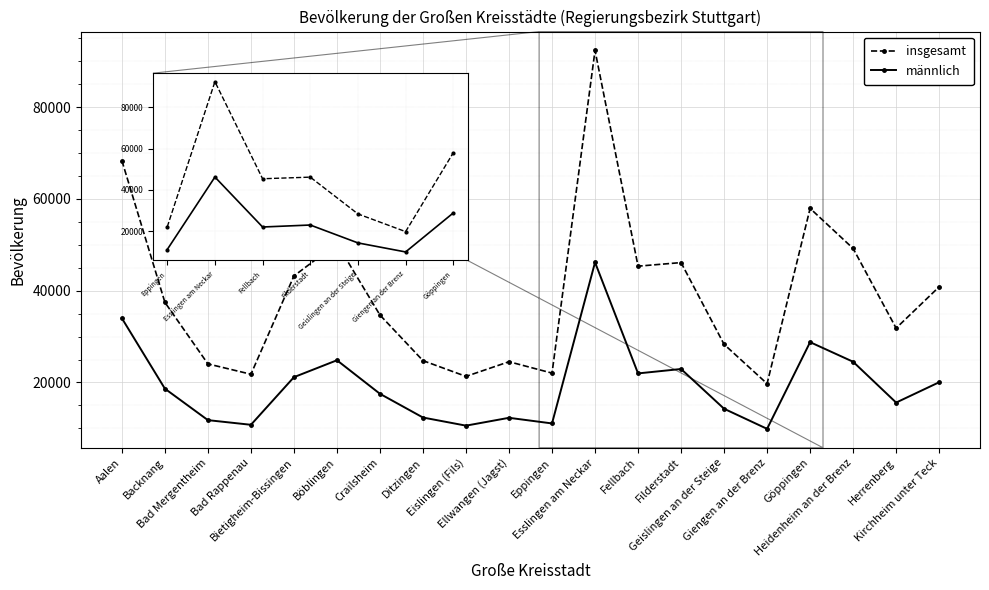

Where is the first local minimum for insgesamt?

Bad Rappenau